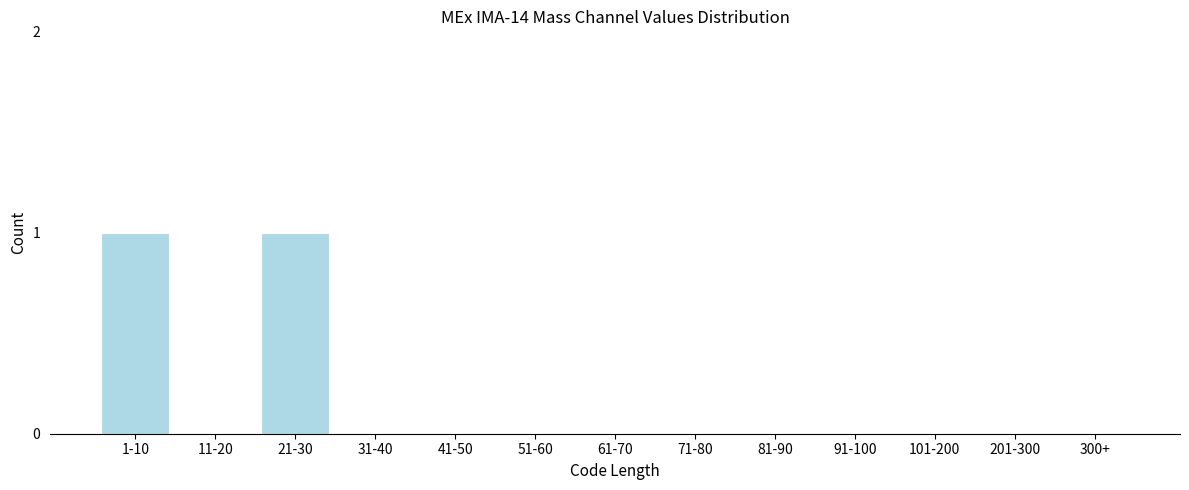

Reading left to right, list all the values displayed in this chart.

1-10=1	11-20=0	21-30=1	31-40=0	41-50=0	51-60=0	61-70=0	71-80=0	81-90=0	91-100=0	101-200=0	201-300=0	300+=0